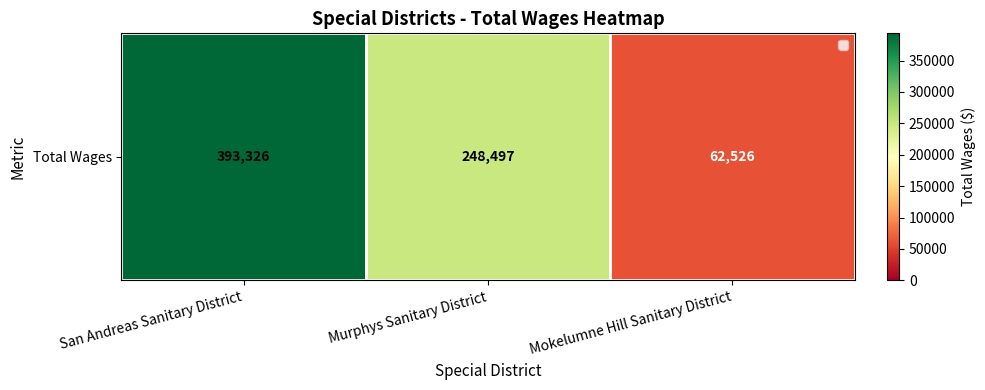

What is the difference between the values at Mokelumne Hill Sanitary District and Murphys Sanitary District?

185971